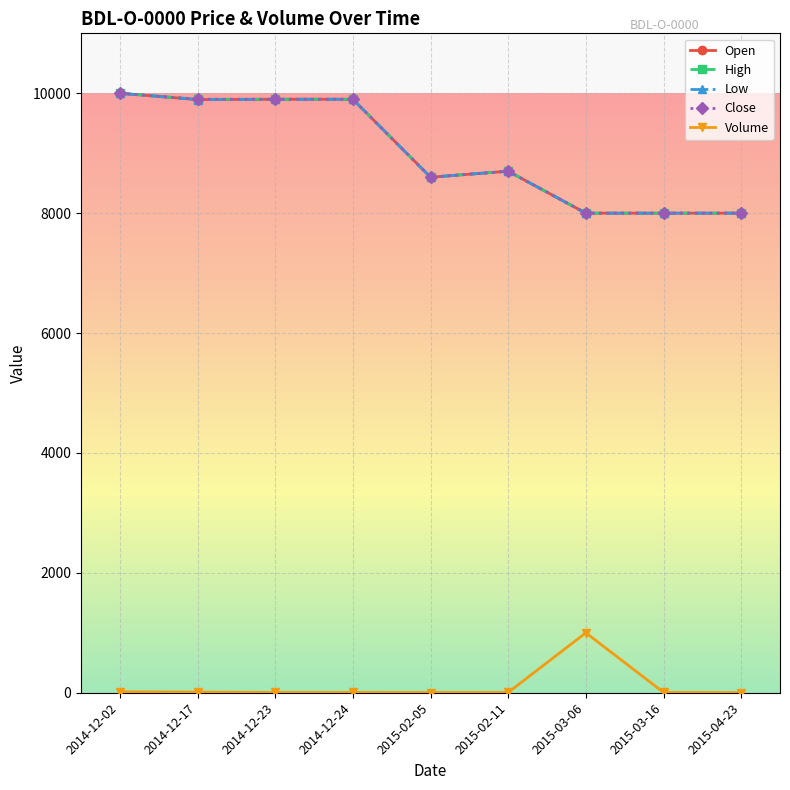

Does the chart display data point markers on the line(s)?

Yes